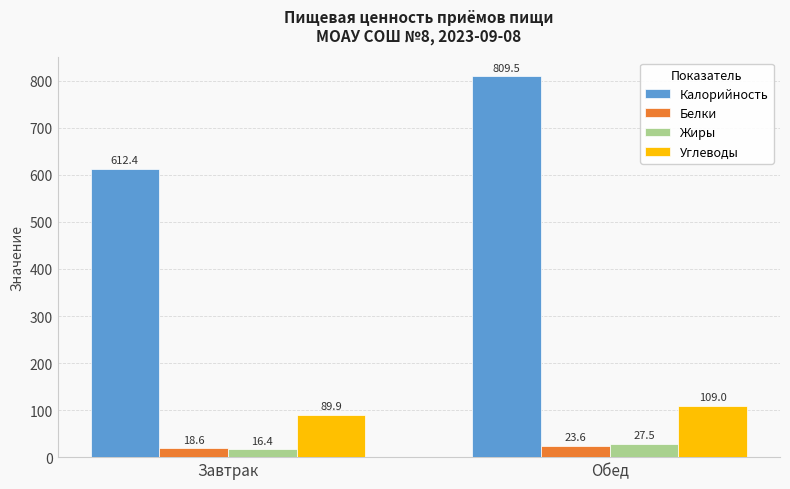

How many data points in Жиры are above 27?

1